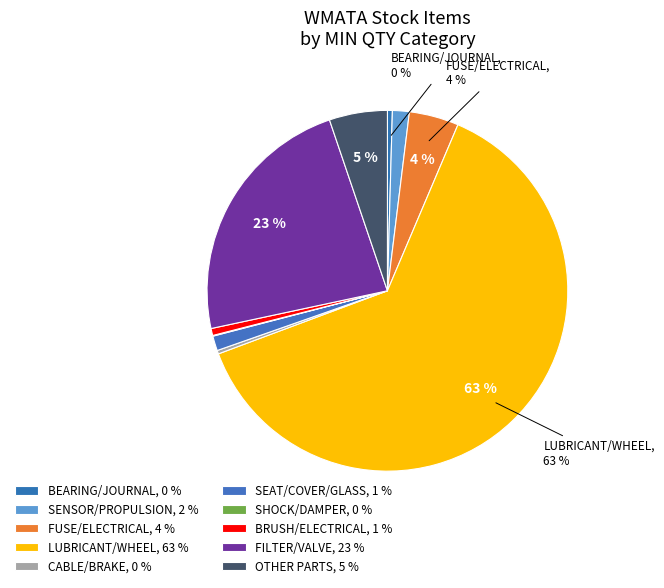

Which slice is the largest?

3